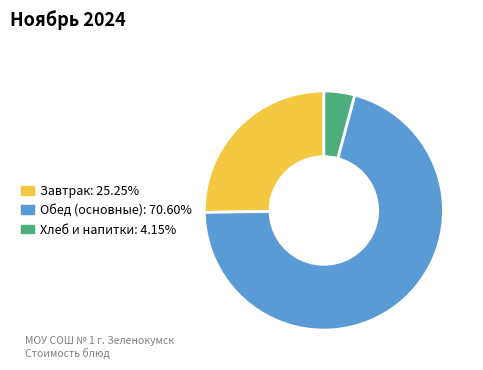

Does any single category account for the majority?

Yes